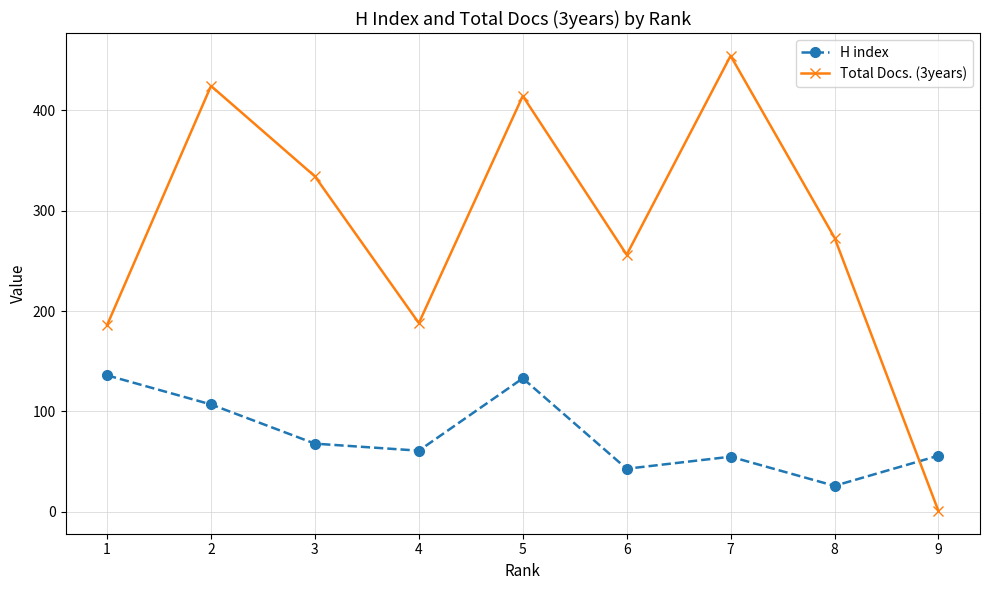

List the series in order of their overall mean, lowest first.

H index, Total Docs. (3years)